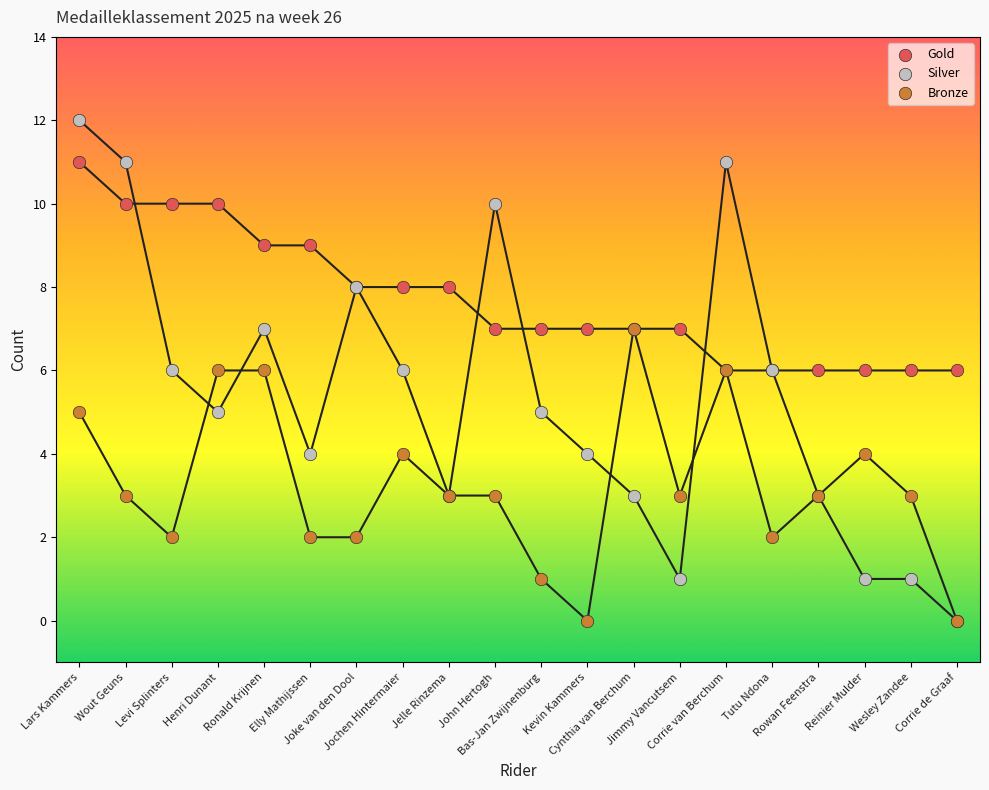

Which series reaches the minimum Y coordinate?

Silver